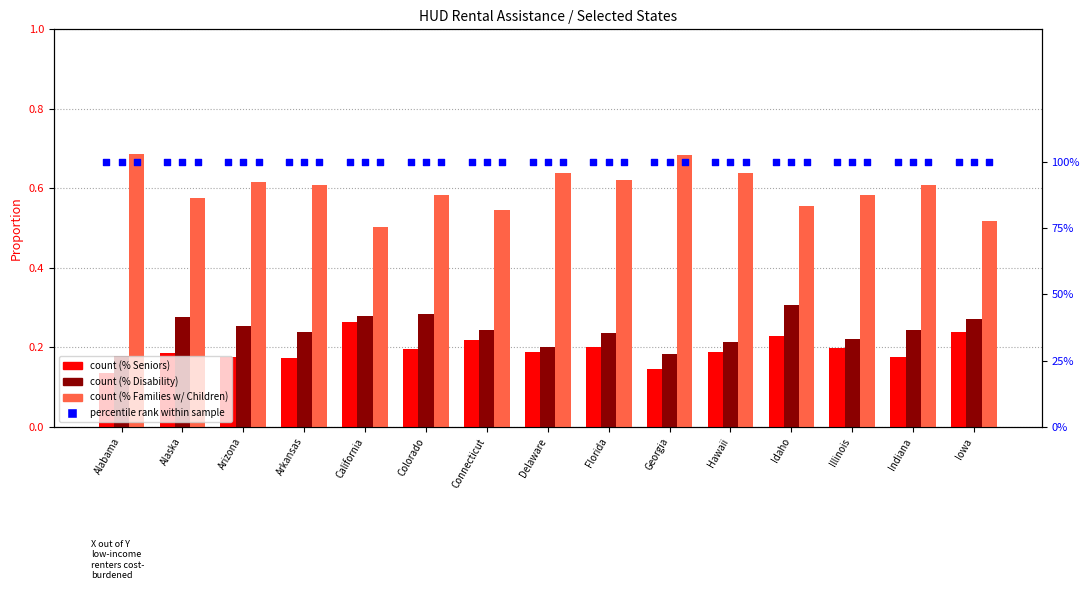

Which series has the largest total across all categories?

percentile rank within sample